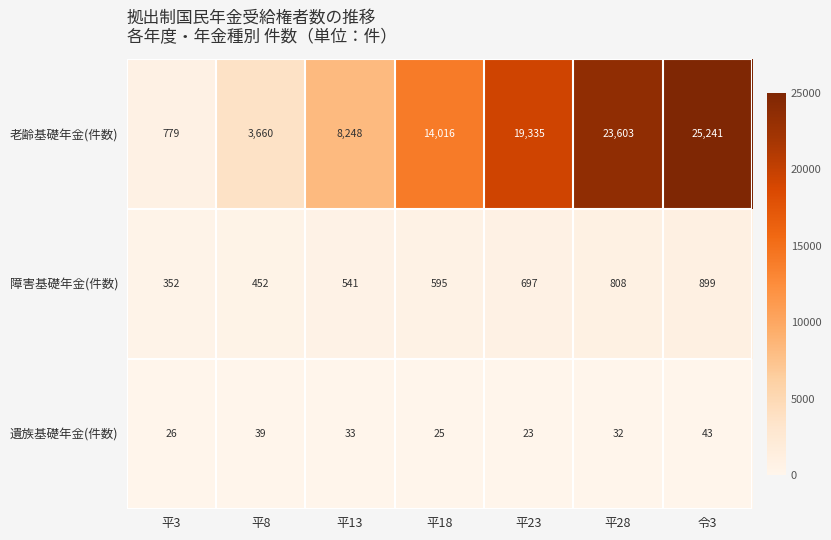

Which series changed the most between 平8 and 平18?

老齢基礎年金(件数)